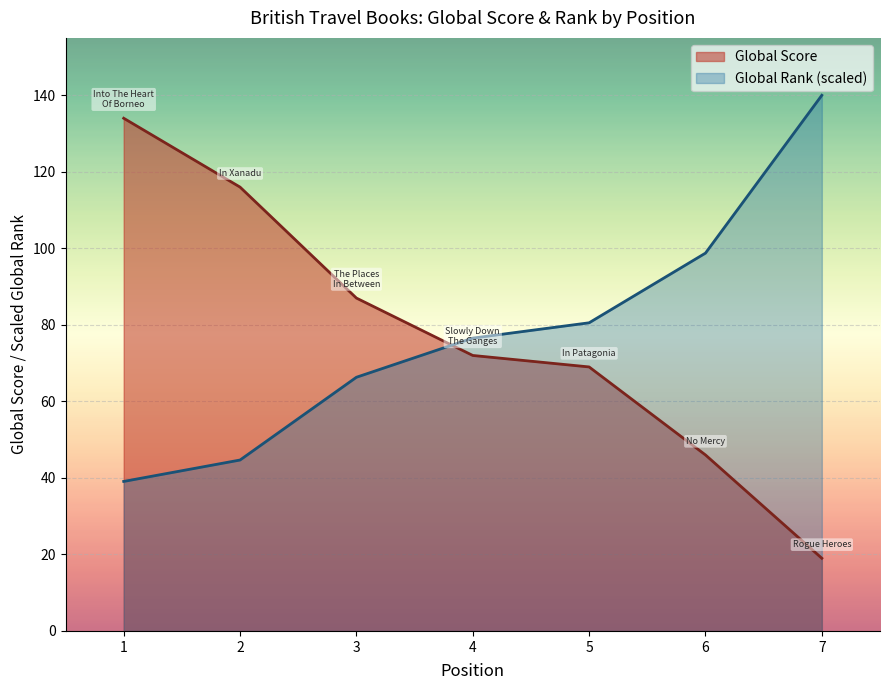

Rank the series at 3 from highest to lowest value.

Global Score, Global Rank (scaled)